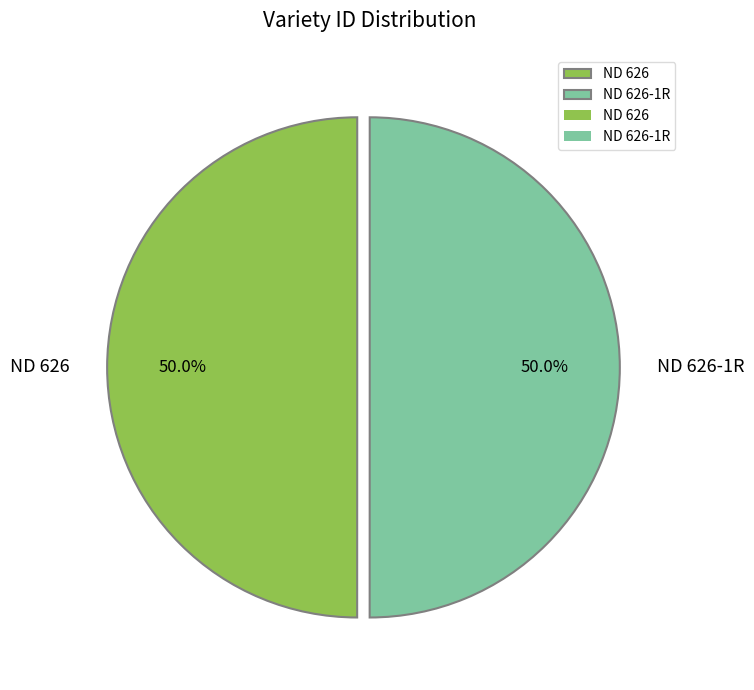

What portion of the pie excludes ND 626?

50.0%